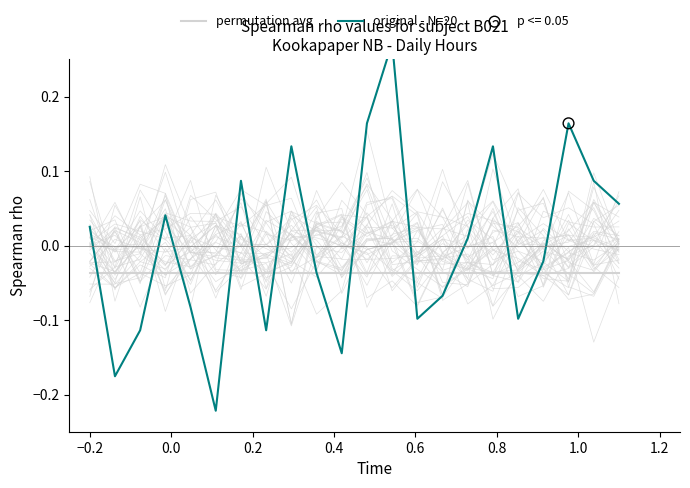

What are all the series names shown in the legend?

permutation avg, original - N=20